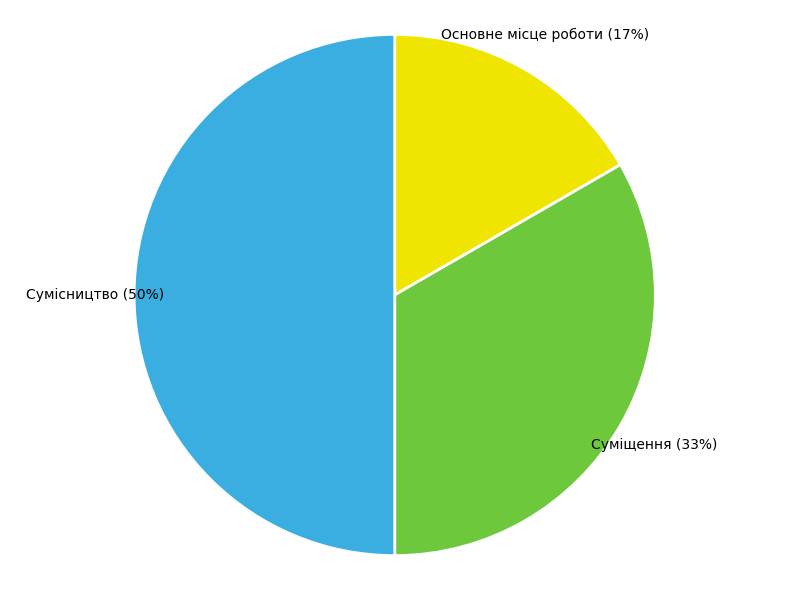

Rank the categories by value from lowest to highest.

Основне місце роботи, Суміщення, Сумісництво